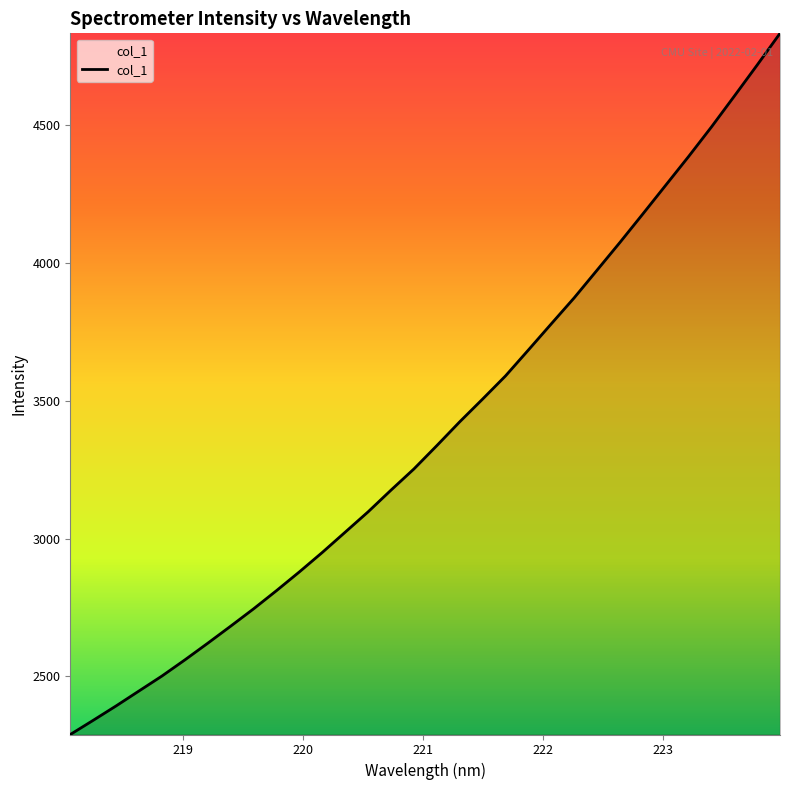

What is the difference between the maximum and minimum values?

2542.6